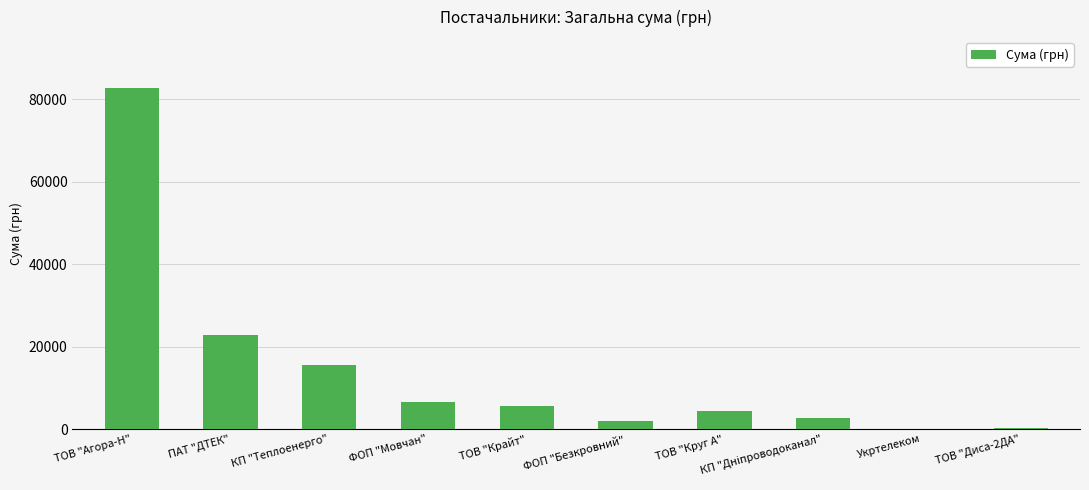

At which category does the chart reach its peak across all series?

ТОВ "Агора-Н"